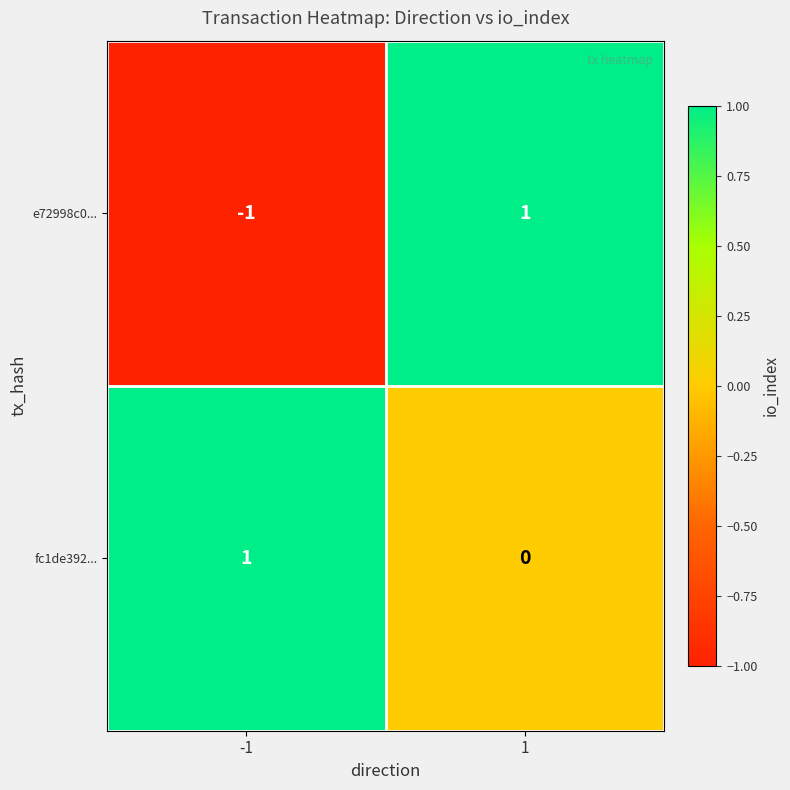

Which series has the largest total across all categories?

fc1de392...